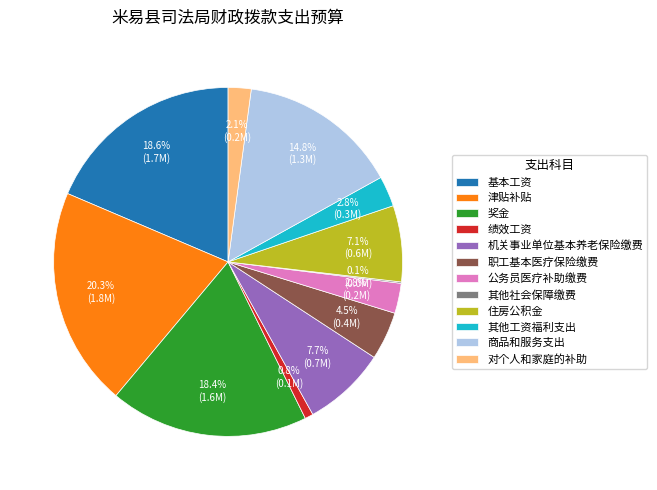

To the nearest percent, what percentage of the pie is 津贴补贴?

20%